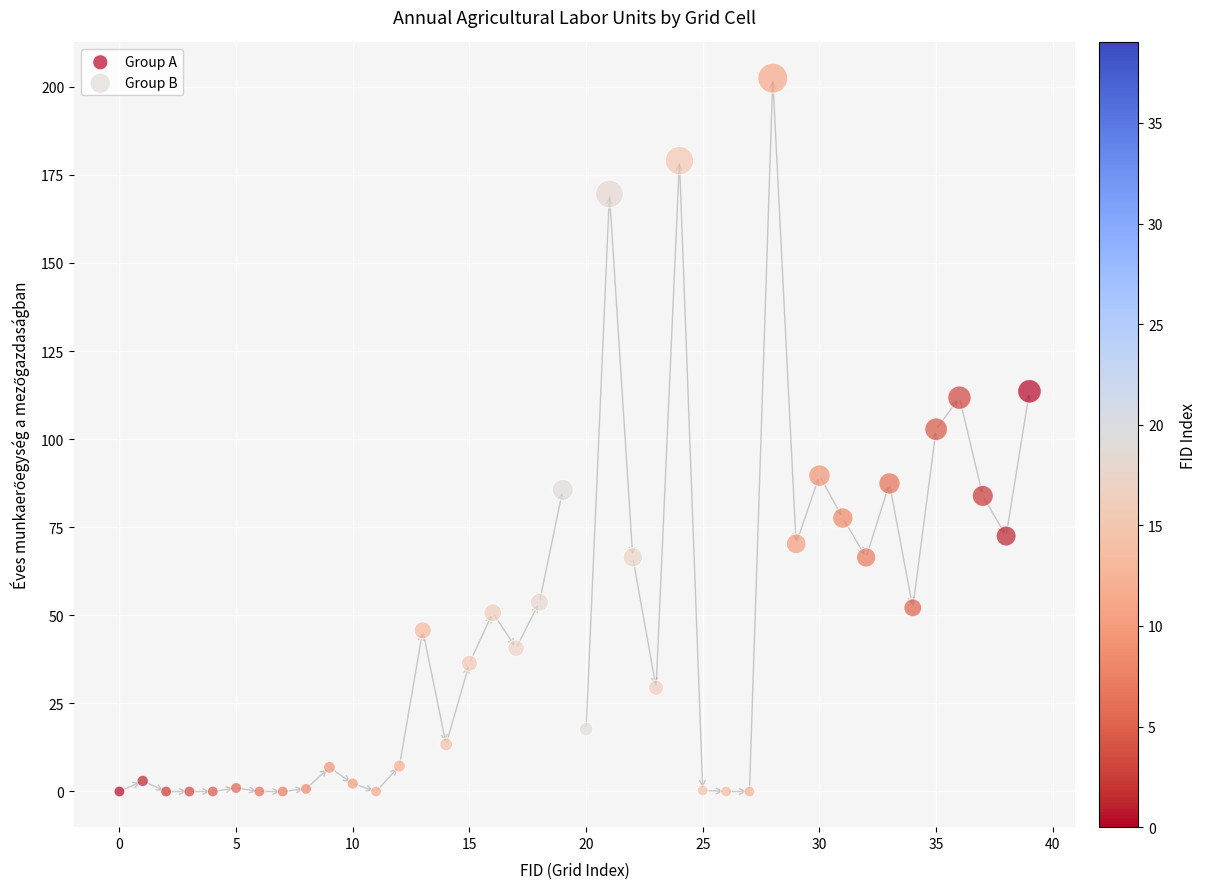

Which series has the widest spread of Y values?

Group B